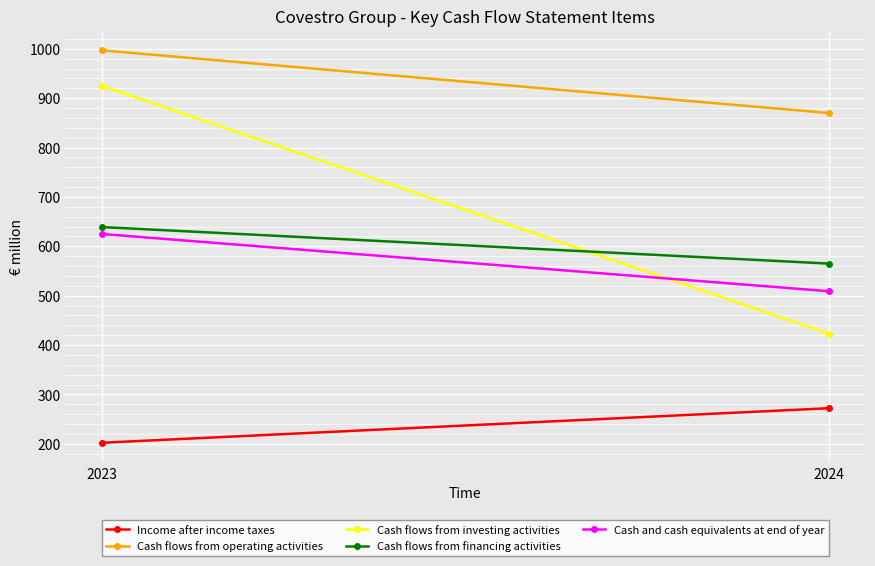

Which series has the largest total across all categories?

Cash flows from operating activities